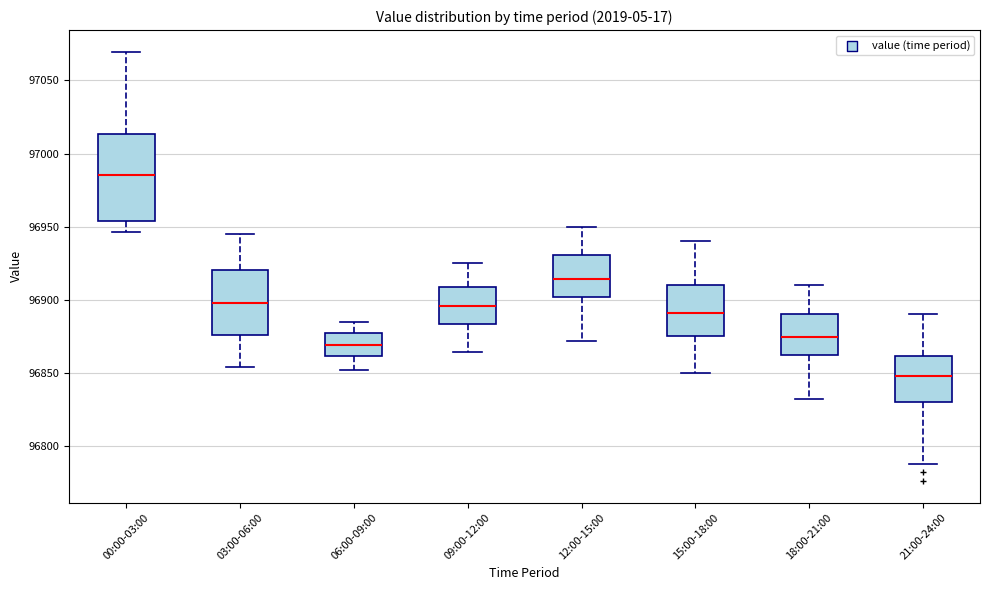

Reading left to right, transcribe this box plot: for each box, give where its median line is, the range the box spans, and where its two whiskers end, as read against the y-axis. The values are not printed on the chart, so give them approximately, as read against the axis.

00:00-03:00: median 96985, box 96955 to 97015, whiskers 96945 to 97070
03:00-06:00: median 96900, box 96875 to 96920, whiskers 96855 to 96945
06:00-09:00: median 96870, box 96860 to 96875, whiskers 96850 to 96885
09:00-12:00: median 96895, box 96885 to 96910, whiskers 96865 to 96925
12:00-15:00: median 96915, box 96900 to 96930, whiskers 96870 to 96950
15:00-18:00: median 96890, box 96875 to 96910, whiskers 96850 to 96940
18:00-21:00: median 96875, box 96860 to 96890, whiskers 96830 to 96910
21:00-24:00: median 96850, box 96830 to 96860, whiskers 96790 to 96890